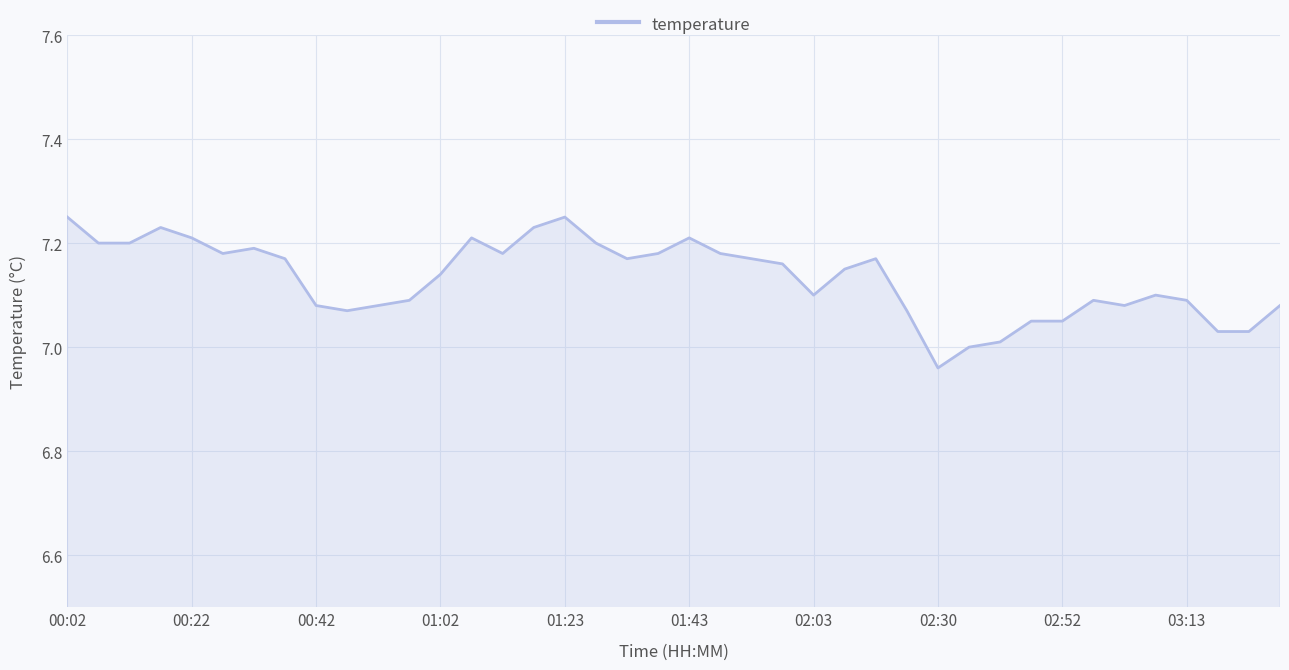

What is the difference between the maximum and minimum values?

0.3